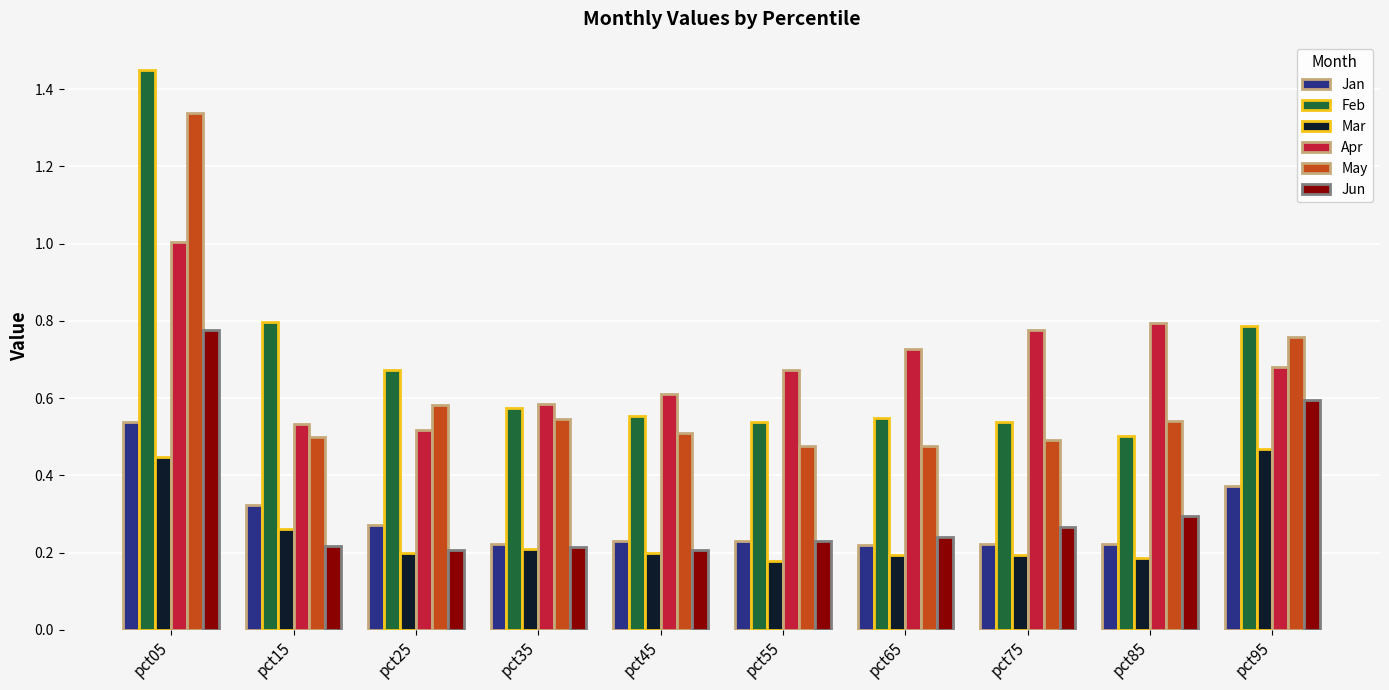

Which series has the widest spread of values?

Feb